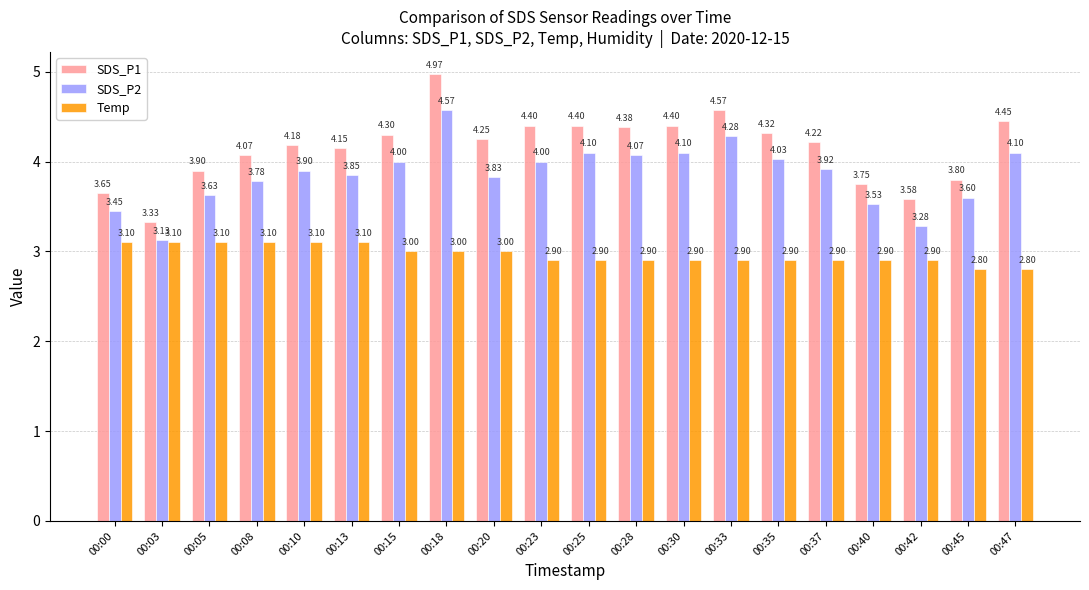

List the series in order of their overall mean, lowest first.

Temp, SDS_P2, SDS_P1